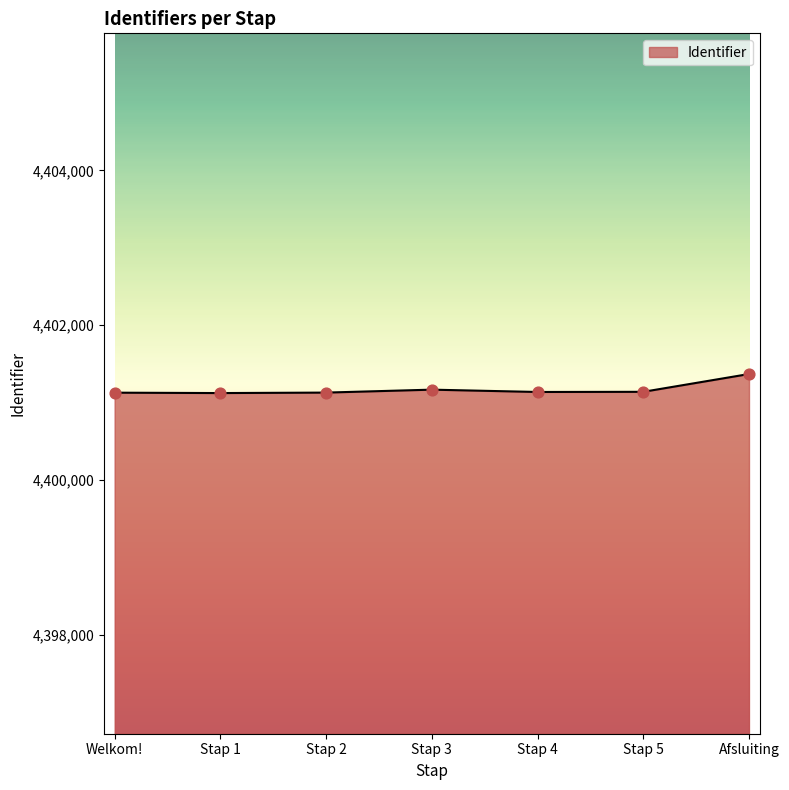

What is the ratio of the value at Stap 5 to the value at Welkom!?

1.0